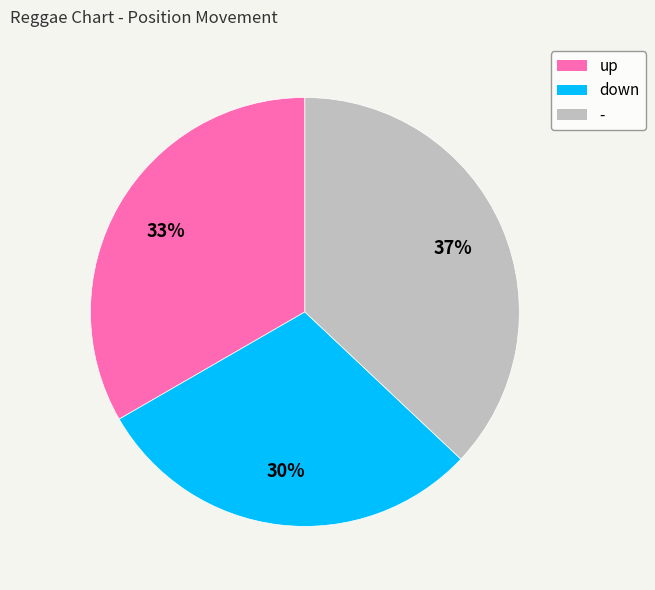

True or false: - accounts for 51% of the total.

False